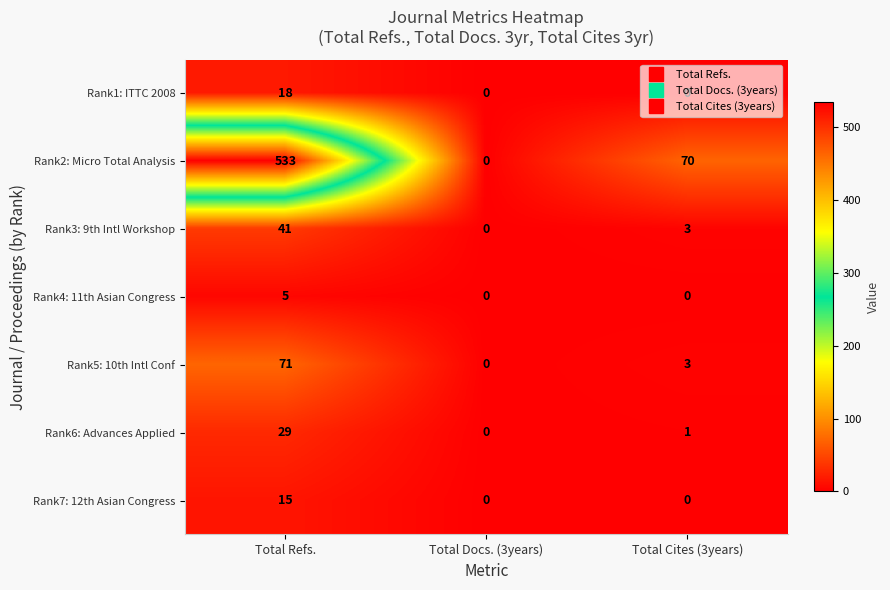

The Rank3: 9th Intl Workshop series shows -26 at Total Docs. (3years). True or false?

False